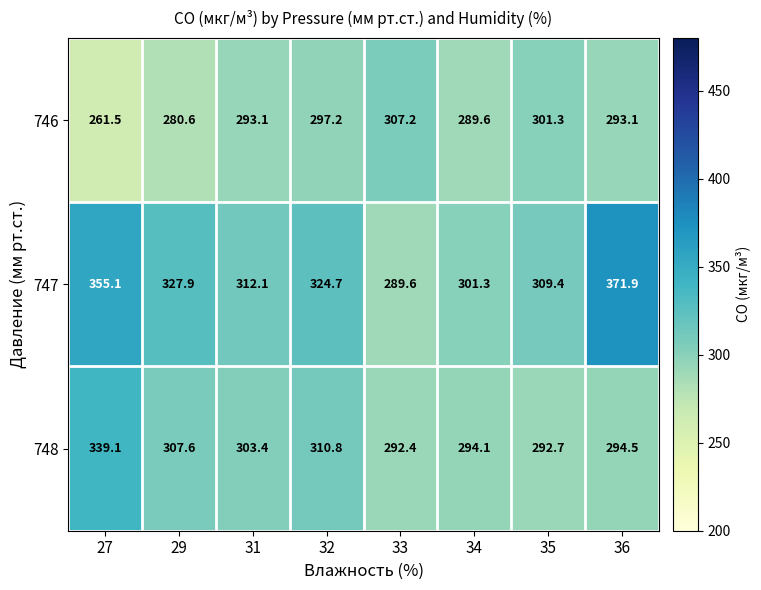

At how many categories does at least one series exceed 353?

2